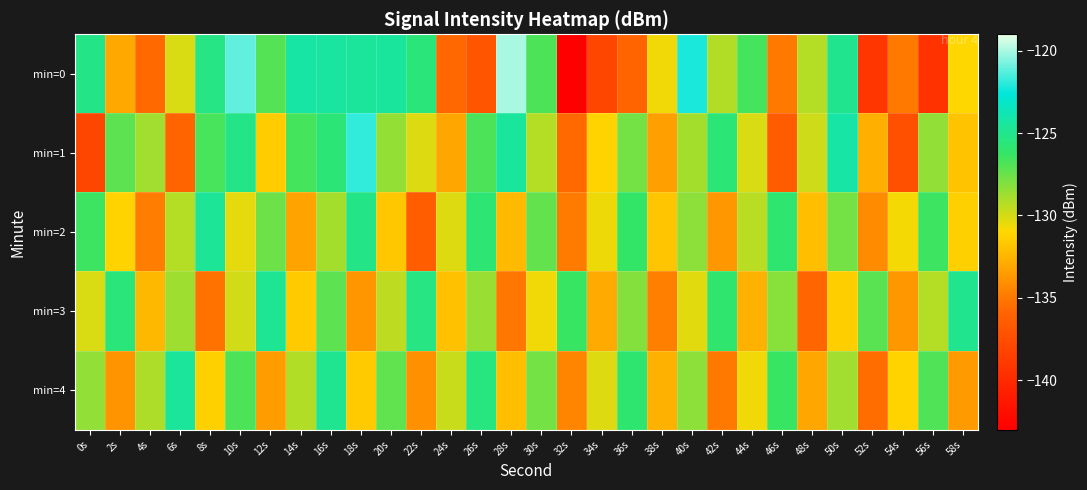

Which has a higher value, 16s or 22s?

16s